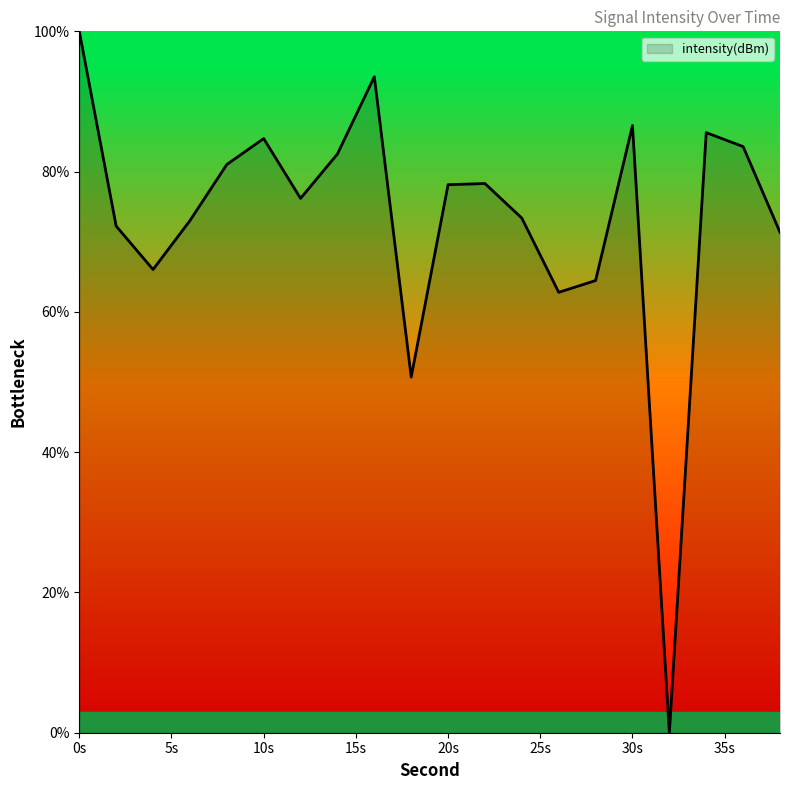

What is the difference between the maximum and minimum values?

100.0